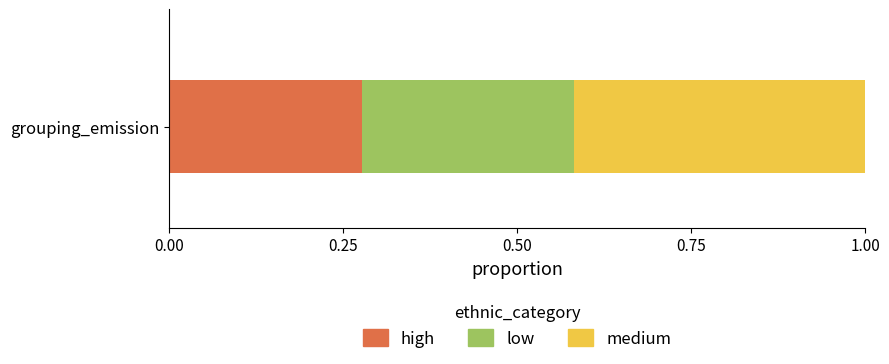

How many data points does each series have?

1